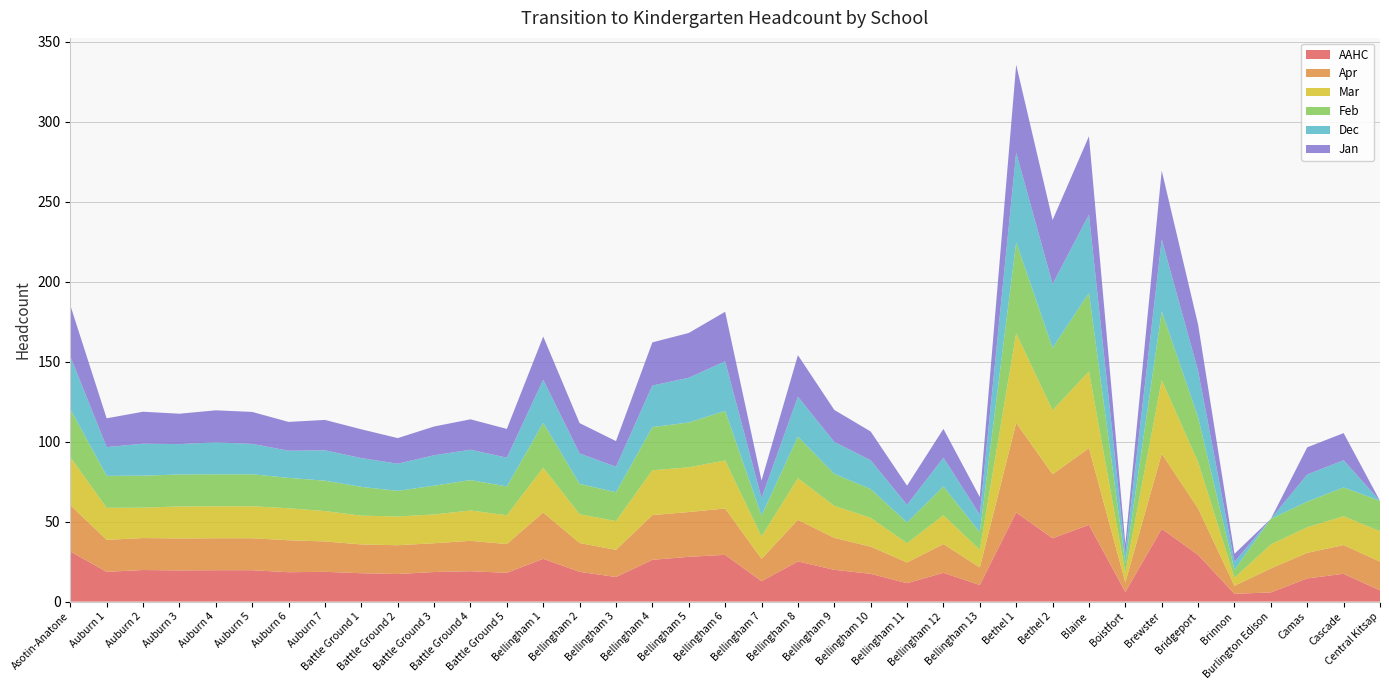

Reading left to right, list all the values displayed in this chart.

AAHC: Asotin-Anatone=31.4	Auburn 1=18.6	Auburn 2=19.8	Auburn 3=19.5	Auburn 4=19.6	Auburn 5=19.6	Auburn 6=18.4	Auburn 7=18.6	Battle Ground 1=17.8	Battle Ground 2=17.2	Battle Ground 3=18.5	Battle Ground 4=19.0	Battle Ground 5=18.0	Bellingham 1=26.8	Bellingham 2=18.6	Bellingham 3=15.4	Bellingham 4=26.1	Bellingham 5=28.0	Bellingham 6=29.2	Bellingham 7=12.8	Bellingham 8=25.1	Bellingham 9=19.9	Bellingham 10=17.4	Bellingham 11=11.5	Bellingham 12=18.0	Bellingham 13=10.4	Bethel 1=55.8	Bethel 2=39.6	Blaine=48.0	Boistfort=6.0	Brewster=45.5	Bridgeport=29.2	Brinnon=4.9	Burlington Edison=5.8	Camas=14.5	Cascade=17.4	Central Kitsap=7.0
Apr: Asotin-Anatone=29.0	Auburn 1=20.0	Auburn 2=20.0	Auburn 3=20.0	Auburn 4=20.0	Auburn 5=20.0	Auburn 6=20.0	Auburn 7=19.0	Battle Ground 1=18.0	Battle Ground 2=18.0	Battle Ground 3=18.0	Battle Ground 4=19.0	Battle Ground 5=18.0	Bellingham 1=29.0	Bellingham 2=18.0	Bellingham 3=17.0	Bellingham 4=28.0	Bellingham 5=28.0	Bellingham 6=29.0	Bellingham 7=14.0	Bellingham 8=26.0	Bellingham 9=20.0	Bellingham 10=17.0	Bellingham 11=13.0	Bellingham 12=18.0	Bellingham 13=11.0	Bethel 1=56.0	Bethel 2=40.0	Blaine=48.0	Boistfort=6.0	Brewster=47.0	Bridgeport=29.0	Brinnon=5.0	Burlington Edison=15.0	Camas=16.0	Cascade=18.0	Central Kitsap=18.0
Mar: Asotin-Anatone=30.0	Auburn 1=20.0	Auburn 2=19.0	Auburn 3=20.0	Auburn 4=20.0	Auburn 5=20.0	Auburn 6=20.0	Auburn 7=19.0	Battle Ground 1=18.0	Battle Ground 2=18.0	Battle Ground 3=18.0	Battle Ground 4=19.0	Battle Ground 5=18.0	Bellingham 1=28.0	Bellingham 2=18.0	Bellingham 3=18.0	Bellingham 4=28.0	Bellingham 5=28.0	Bellingham 6=30.0	Bellingham 7=14.0	Bellingham 8=26.0	Bellingham 9=20.0	Bellingham 10=18.0	Bellingham 11=12.0	Bellingham 12=18.0	Bellingham 13=11.0	Bethel 1=56.0	Bethel 2=40.0	Blaine=48.0	Boistfort=6.0	Brewster=46.0	Bridgeport=29.0	Brinnon=5.0	Burlington Edison=15.0	Camas=16.0	Cascade=18.0	Central Kitsap=19.0
Feb: Asotin-Anatone=30.0	Auburn 1=20.0	Auburn 2=20.0	Auburn 3=20.0	Auburn 4=20.0	Auburn 5=20.0	Auburn 6=19.0	Auburn 7=19.0	Battle Ground 1=18.0	Battle Ground 2=16.0	Battle Ground 3=18.0	Battle Ground 4=19.0	Battle Ground 5=18.0	Bellingham 1=28.0	Bellingham 2=19.0	Bellingham 3=18.0	Bellingham 4=27.0	Bellingham 5=28.0	Bellingham 6=31.0	Bellingham 7=13.0	Bellingham 8=26.0	Bellingham 9=20.0	Bellingham 10=18.0	Bellingham 11=13.0	Bellingham 12=18.0	Bellingham 13=11.0	Bethel 1=57.0	Bethel 2=39.0	Blaine=49.0	Boistfort=6.0	Brewster=43.0	Bridgeport=28.0	Brinnon=5.0	Burlington Edison=16.0	Camas=16.0	Cascade=18.0	Central Kitsap=19.0
Dec: Asotin-Anatone=33.0	Auburn 1=18.0	Auburn 2=20.0	Auburn 3=19.0	Auburn 4=20.0	Auburn 5=19.0	Auburn 6=17.0	Auburn 7=19.0	Battle Ground 1=18.0	Battle Ground 2=17.0	Battle Ground 3=19.0	Battle Ground 4=19.0	Battle Ground 5=18.0	Bellingham 1=27.0	Bellingham 2=19.0	Bellingham 3=16.0	Bellingham 4=26.0	Bellingham 5=28.0	Bellingham 6=31.0	Bellingham 7=11.0	Bellingham 8=25.0	Bellingham 9=20.0	Bellingham 10=18.0	Bellingham 11=11.0	Bellingham 12=18.0	Bellingham 13=11.0	Bethel 1=56.0	Bethel 2=40.0	Blaine=49.0	Boistfort=6.0	Brewster=45.0	Bridgeport=29.0	Brinnon=5.0	Burlington Edison=0.0	Camas=17.0	Cascade=17.0	Central Kitsap=0.0
Jan: Asotin-Anatone=32.0	Auburn 1=18.0	Auburn 2=20.0	Auburn 3=19.0	Auburn 4=20.0	Auburn 5=20.0	Auburn 6=18.0	Auburn 7=19.0	Battle Ground 1=18.0	Battle Ground 2=16.0	Battle Ground 3=18.0	Battle Ground 4=19.0	Battle Ground 5=18.0	Bellingham 1=27.0	Bellingham 2=19.0	Bellingham 3=16.0	Bellingham 4=27.0	Bellingham 5=28.0	Bellingham 6=31.0	Bellingham 7=11.0	Bellingham 8=26.0	Bellingham 9=20.0	Bellingham 10=18.0	Bellingham 11=12.0	Bellingham 12=18.0	Bellingham 13=11.0	Bethel 1=55.0	Bethel 2=40.0	Blaine=49.0	Boistfort=6.0	Brewster=43.0	Bridgeport=29.0	Brinnon=5.0	Burlington Edison=0.0	Camas=17.0	Cascade=17.0	Central Kitsap=0.0